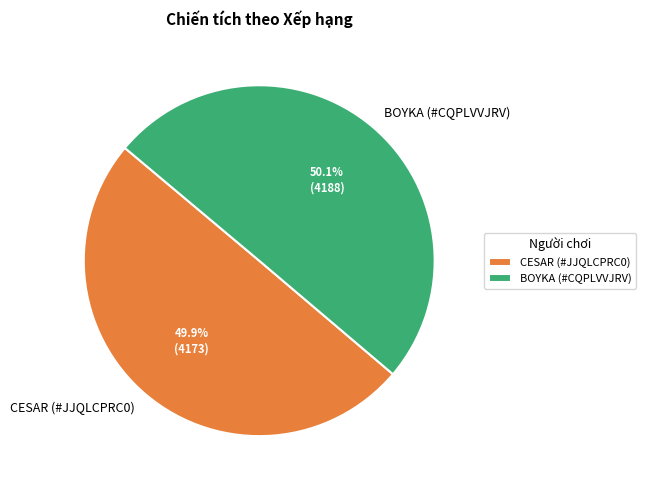

How many segments does this pie chart have?

2